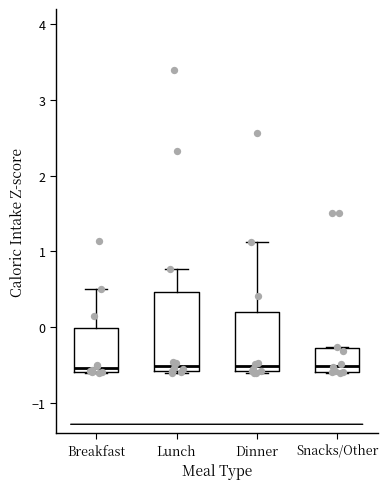

Where is the lower edge of the box for Lunch on the y-axis? The values are not printed on the chart, so give them approximately, as read against the axis.

-0.6